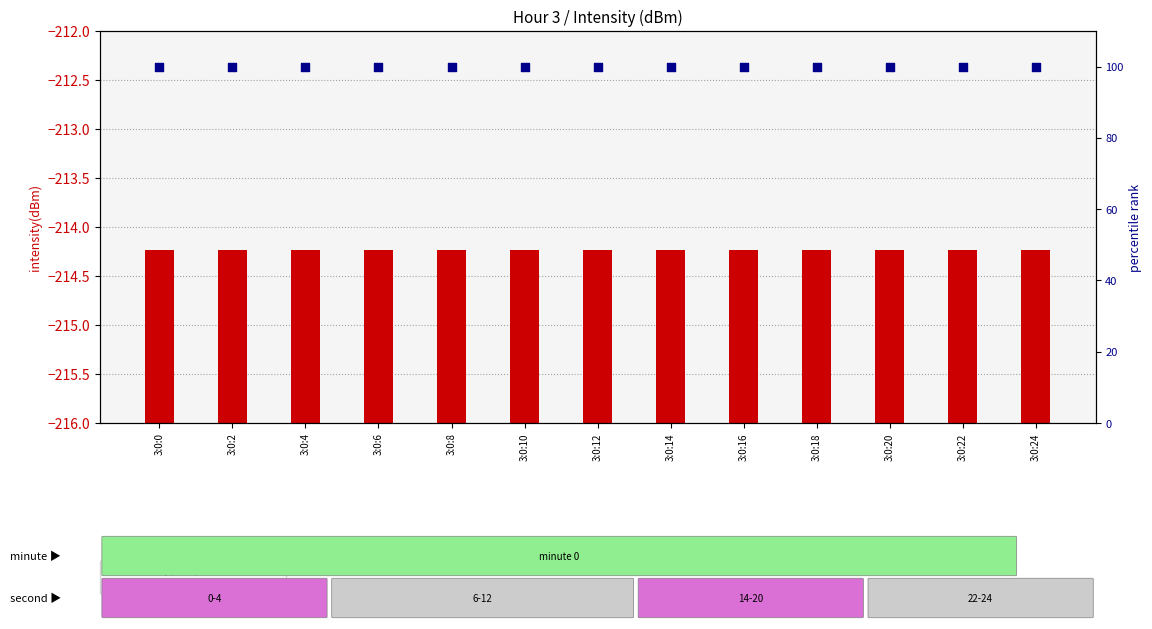

At which category is the sum across all series the highest?

3:0:0